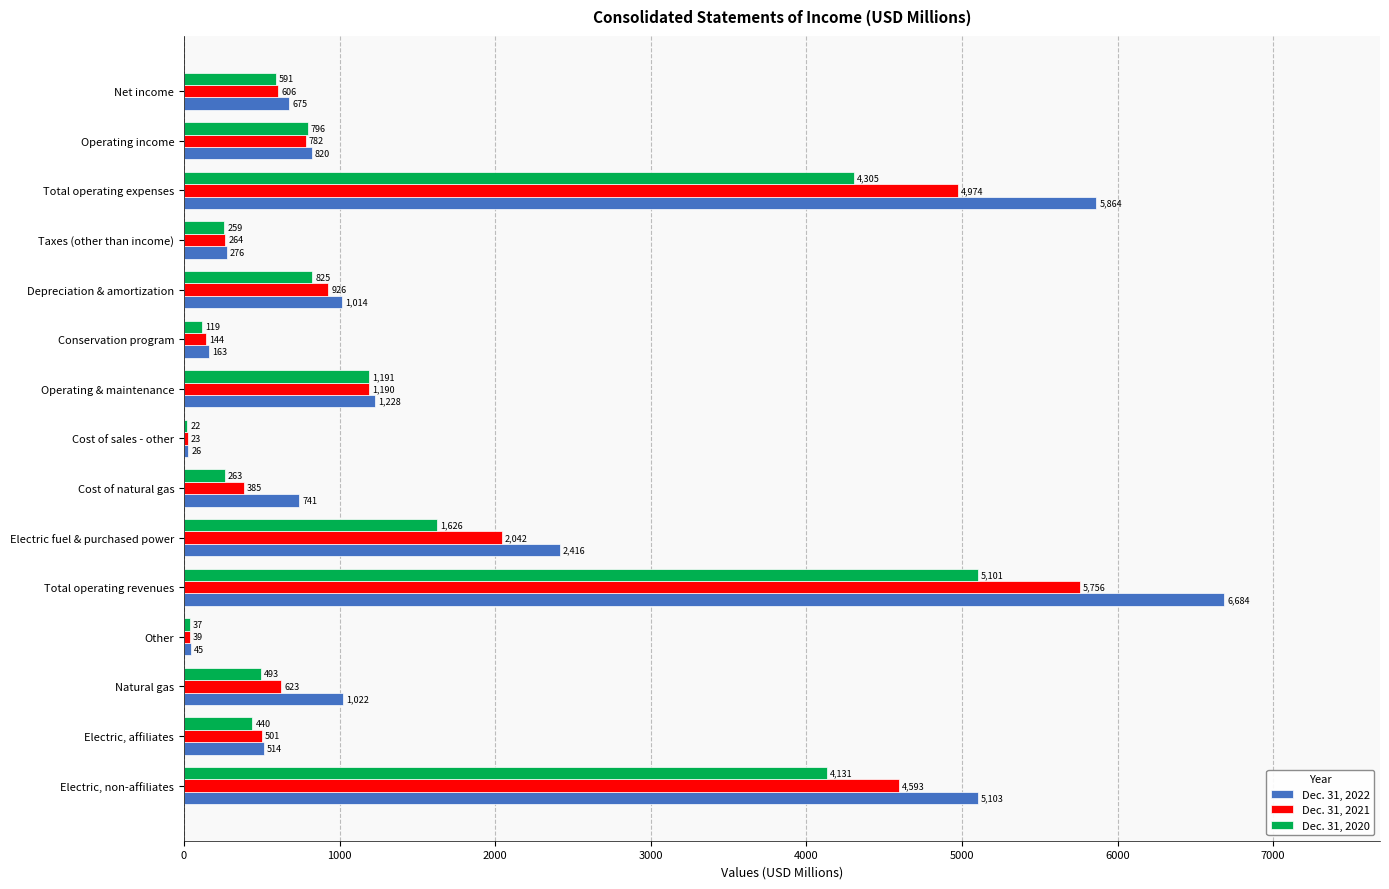

The value of Dec. 31, 2022 at Electric fuel & purchased power is 1653. True or false?

False